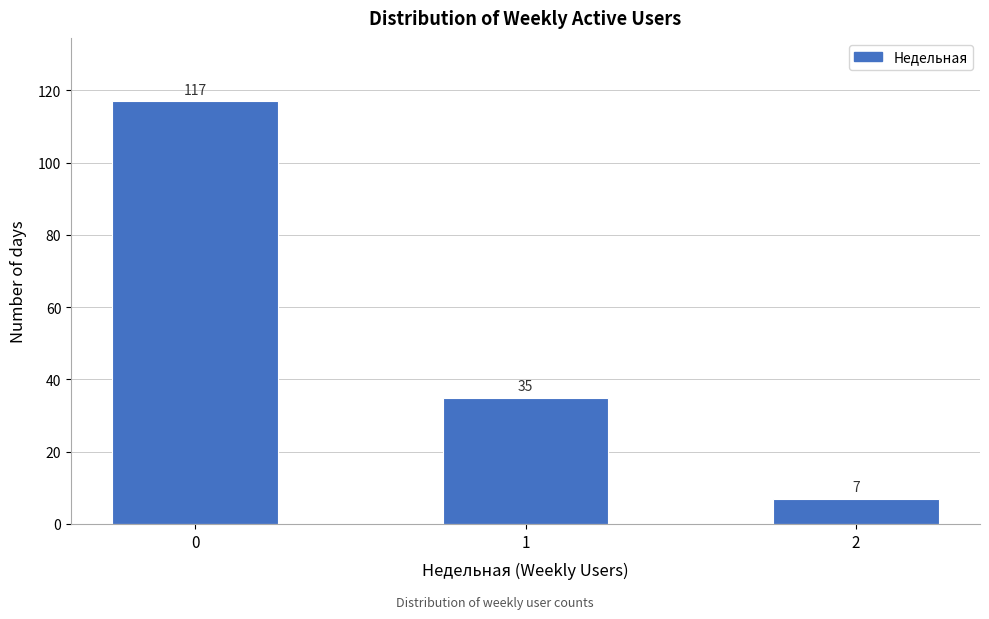

Reading right to left, list all the values displayed in this chart.

7	35	117